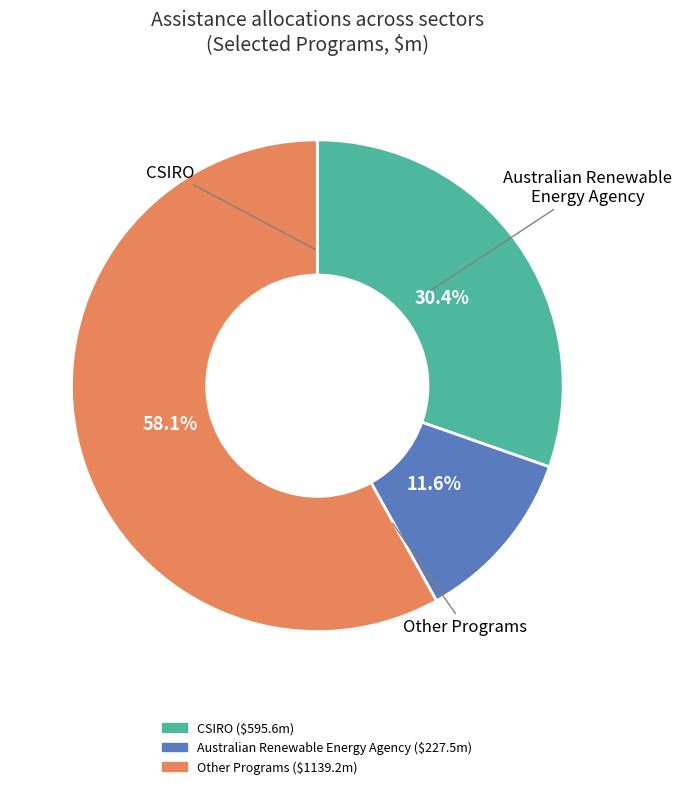

Is there a majority slice in this chart?

Yes